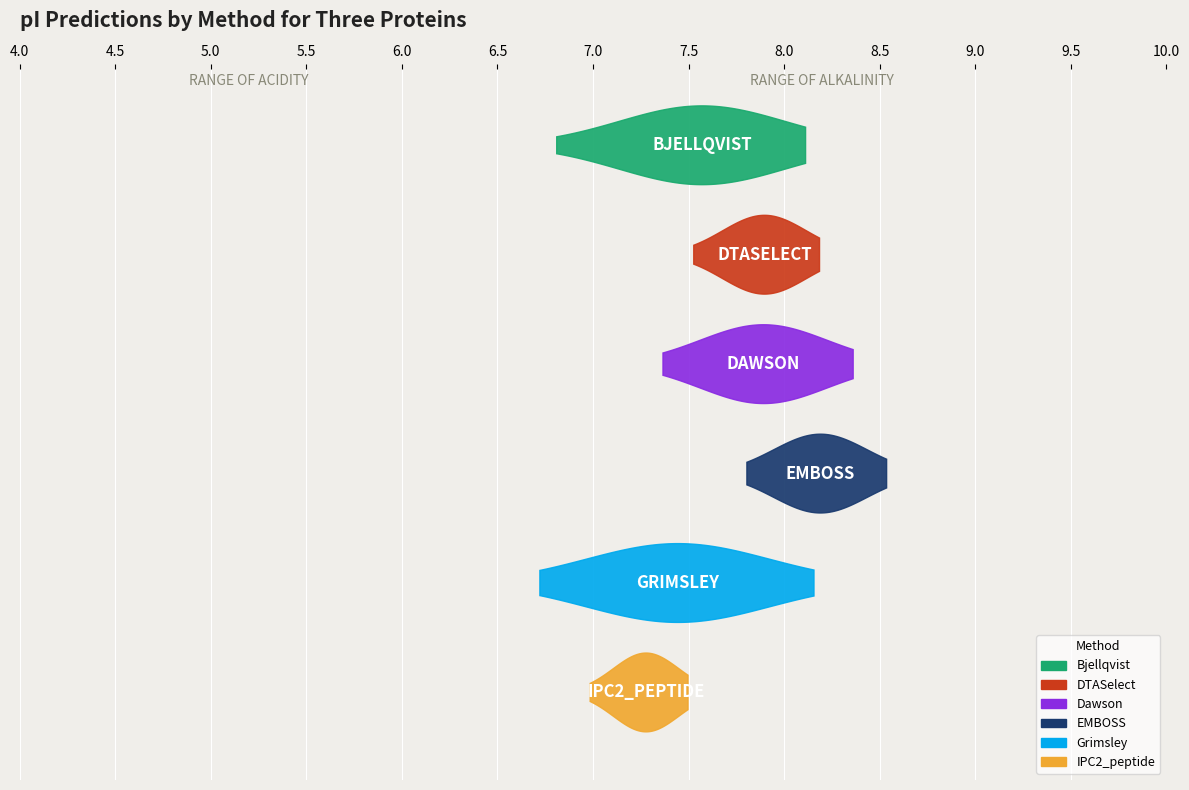

Reading left to right, transcribe all the data shown in this chart.

Bjellqvist: A0A653FTM5=8.1	A0A653FVG4=7.8	A0A653FVW6=6.8
DTASelect: A0A653FTM5=8.2	A0A653FVG4=8.0	A0A653FVW6=7.5
Dawson: A0A653FTM5=8.4	A0A653FVG4=8.0	A0A653FVW6=7.4
EMBOSS: A0A653FTM5=8.5	A0A653FVG4=8.2	A0A653FVW6=7.8
Grimsley: A0A653FTM5=8.2	A0A653FVG4=6.7	A0A653FVW6=7.5
IPC2_peptide: A0A653FTM5=7.0	A0A653FVG4=7.5	A0A653FVW6=7.4